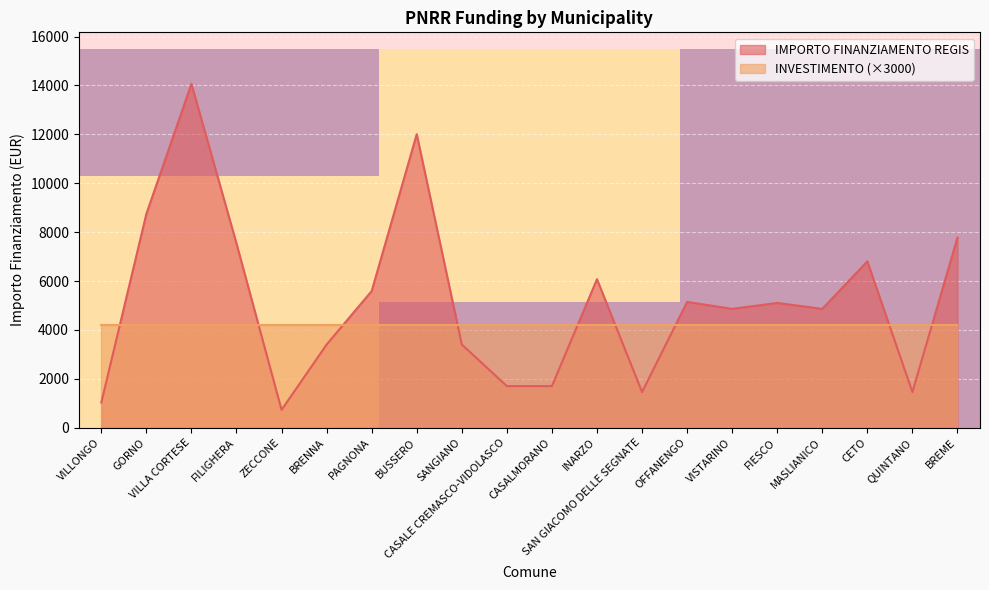

The value of IMPORTO FINANZIAMENTO REGIS at SAN GIACOMO DELLE SEGNATE is 508. True or false?

False